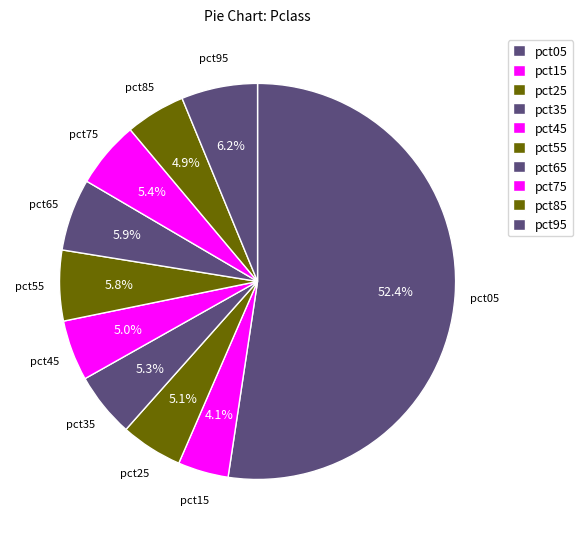

To the nearest percent, what is the combined percentage of pct95 and pct45?

11%